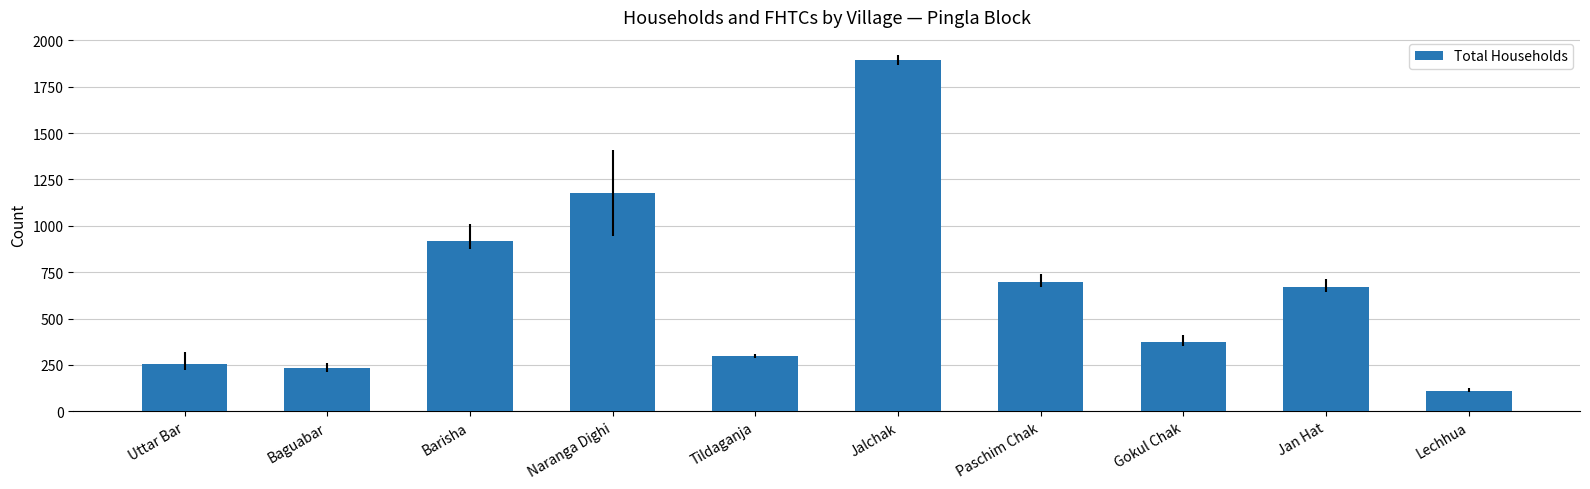

What value does the data have at Baguabar, to the nearest 100?

200